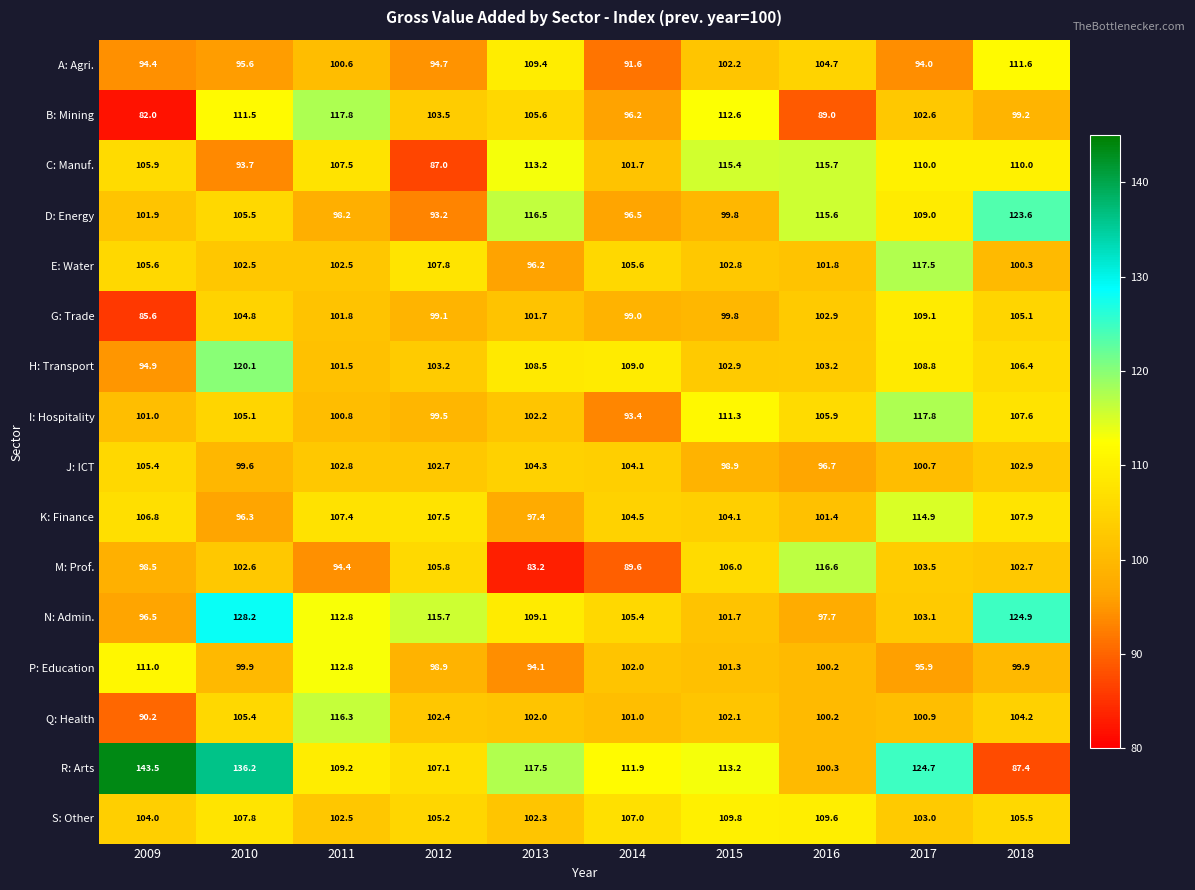

What is the average value of the G: Trade series?

100.9